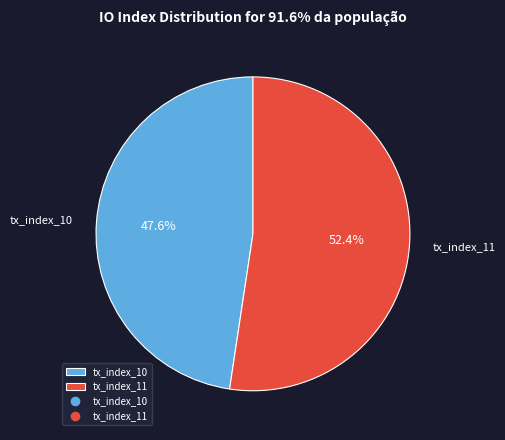

What percentage is the tx_index_11 slice, to the nearest percent?

52%